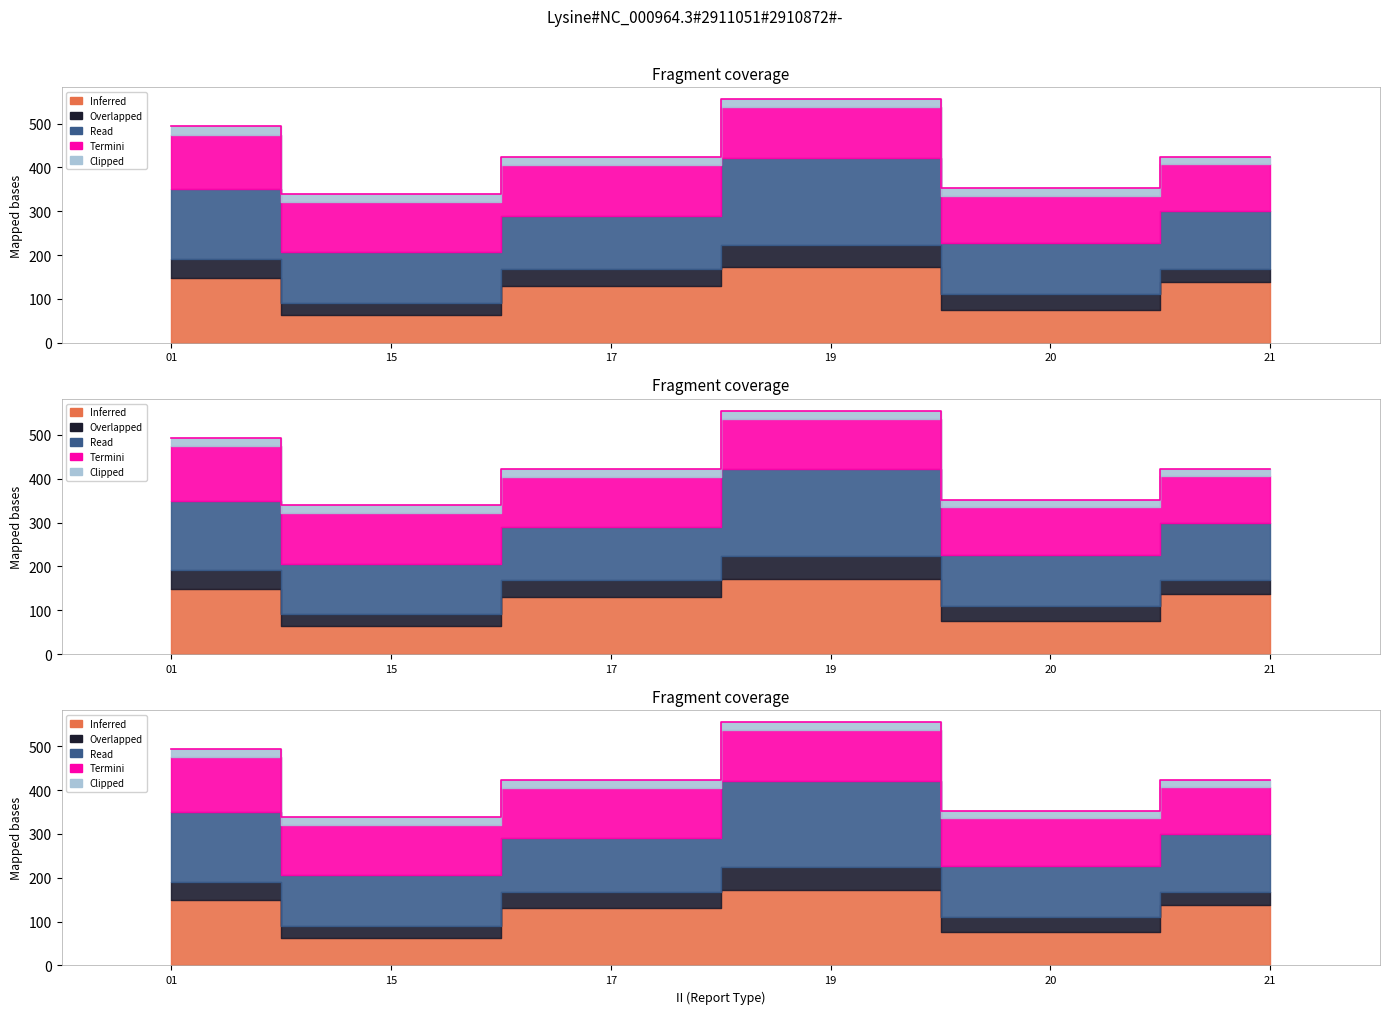

True or false: GROUP_CNT and MSQUARE intersect in this chart.

False